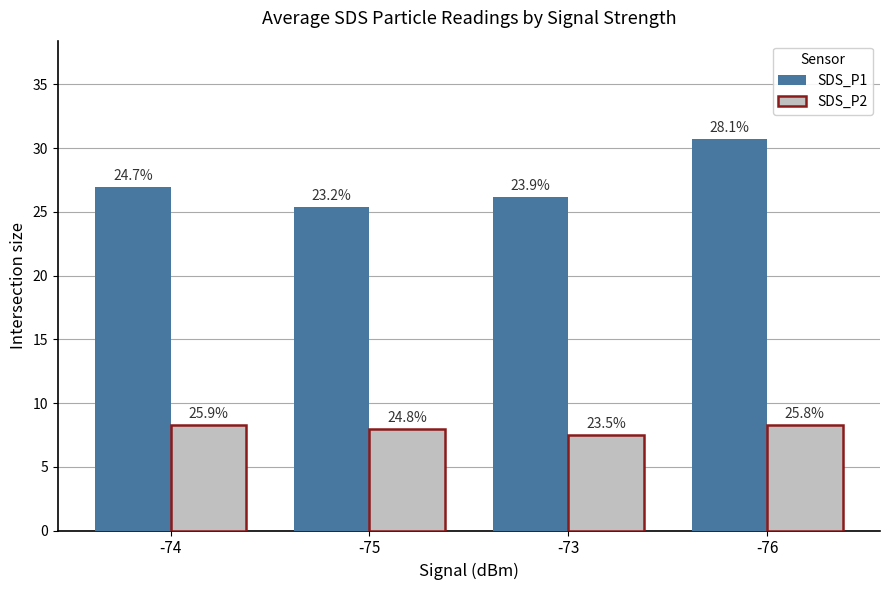

What are all the series names shown in the legend?

SDS_P1, SDS_P2